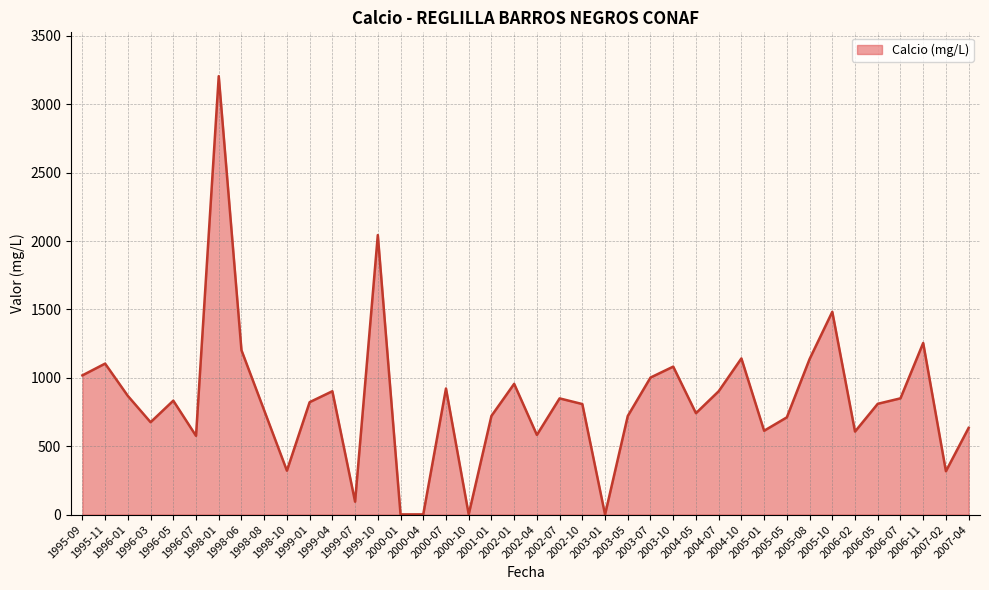

Count the number of values greater than 822.

19